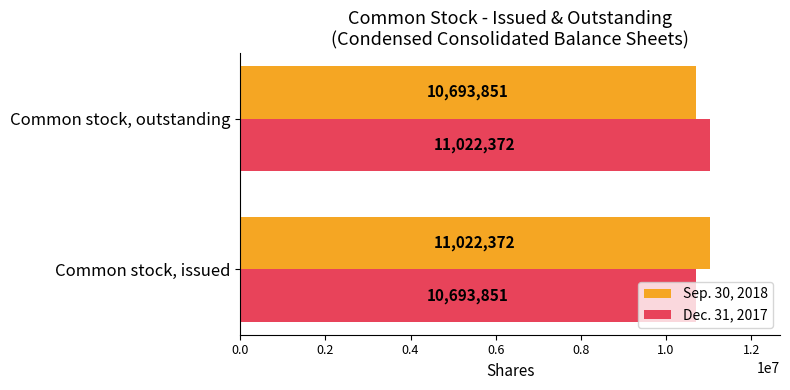

Rank the series at Common stock, issued from highest to lowest value.

Sep. 30, 2018, Dec. 31, 2017